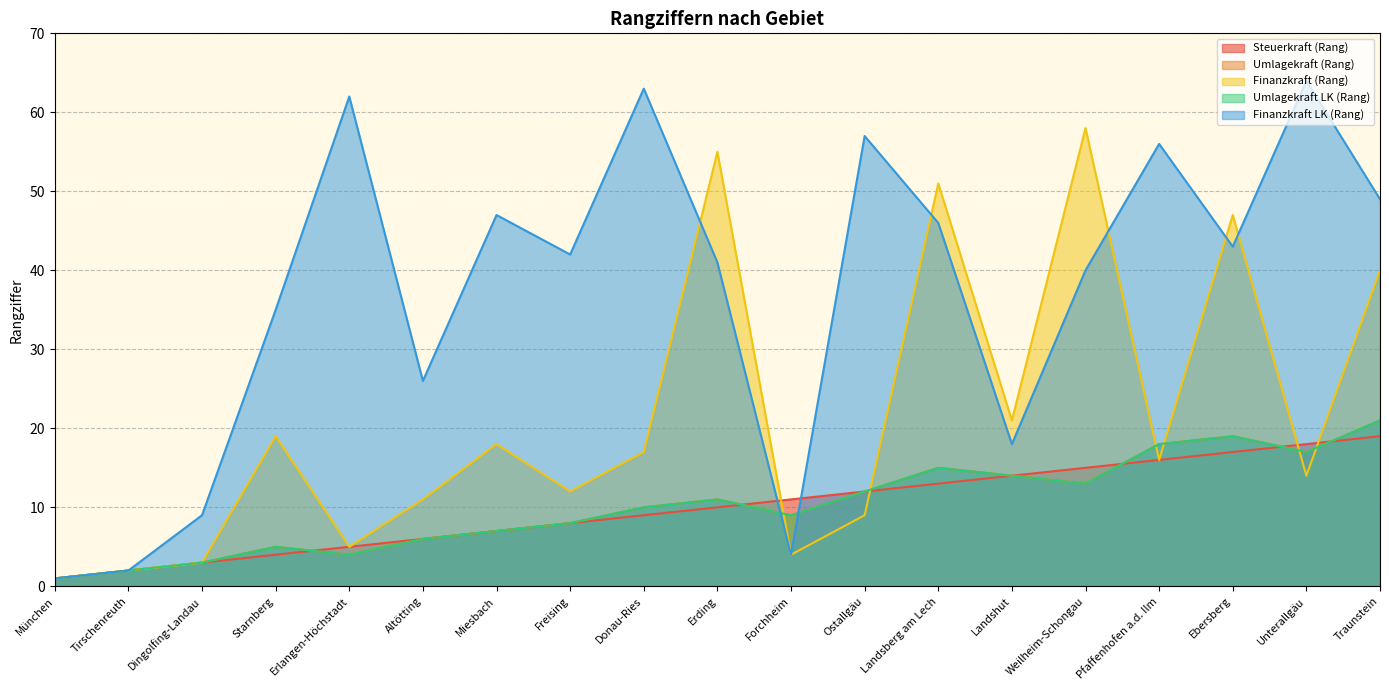

True or false: Umlagekraft (Rang) has more than 2 points higher than both neighbors.

True